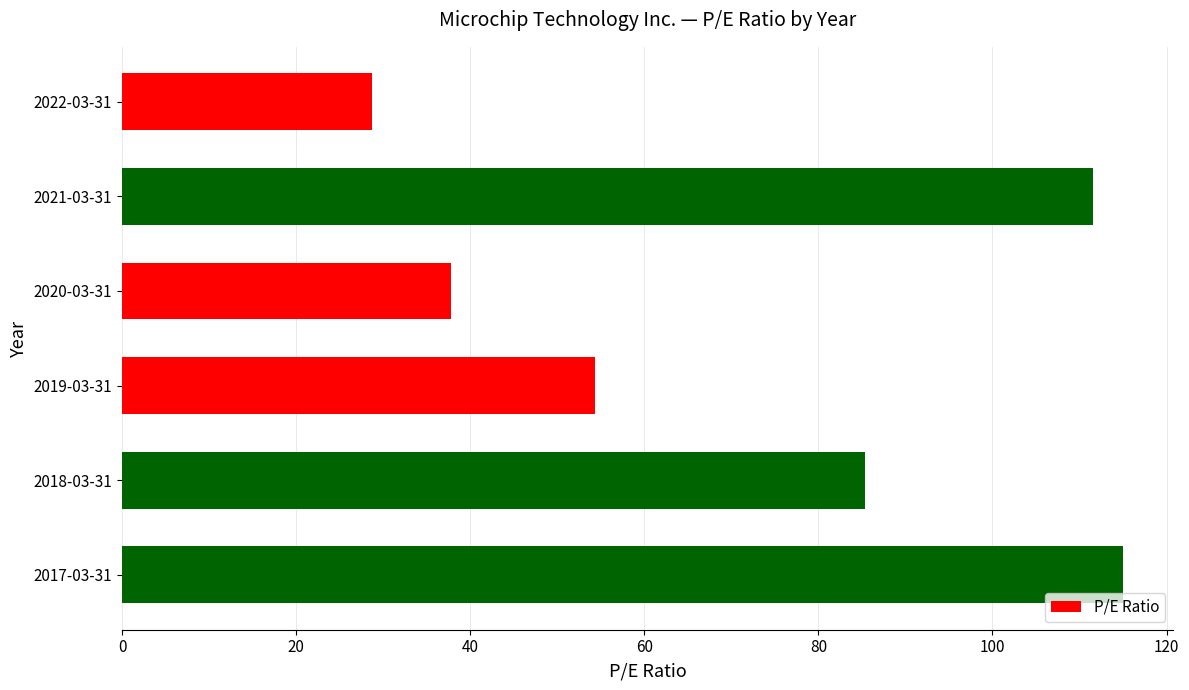

What is the maximum value shown in the chart?

115.0